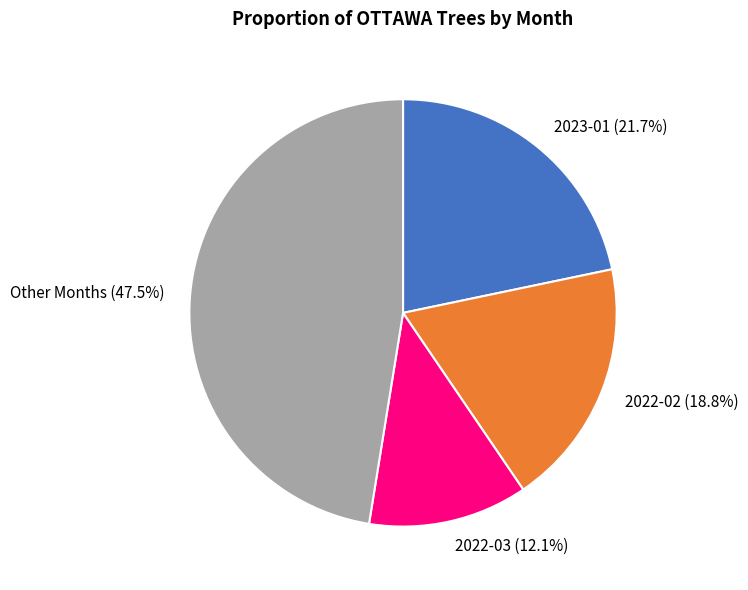

Do 2023-04 and 2022-06 together represent more than half of the pie?

No